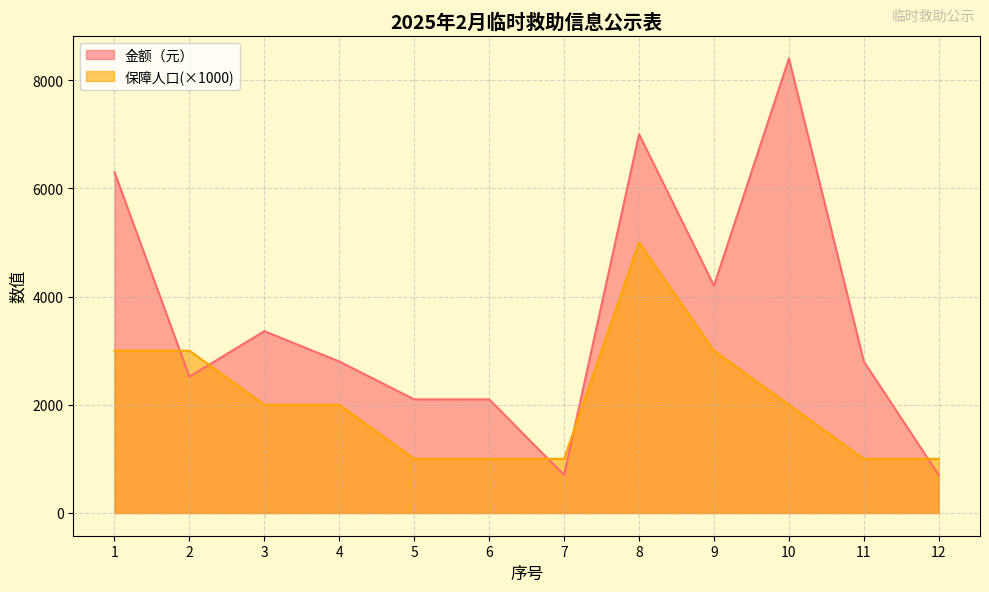

At which category is the sum across all series the highest?

8